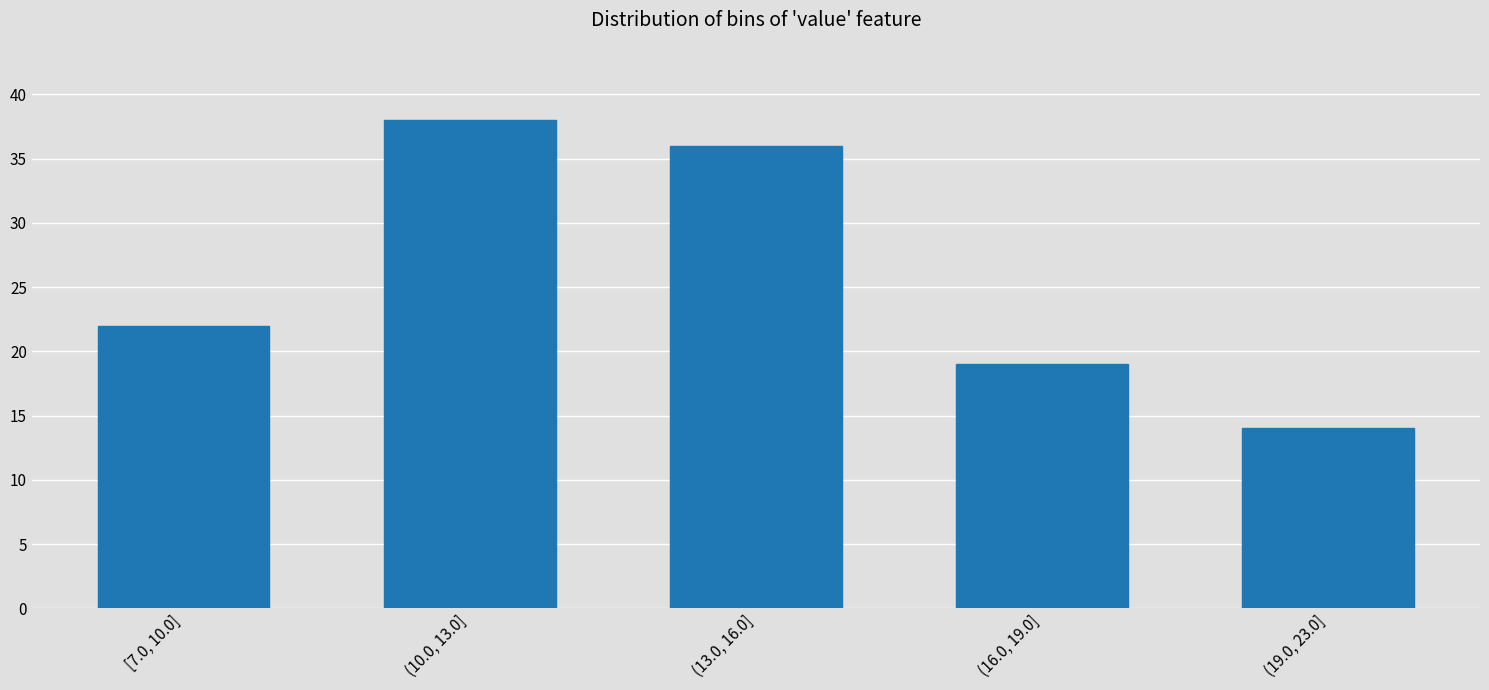

Reading left to right, transcribe all the data shown in this chart.

[7.0, 10.0]=22	(10.0, 13.0]=38	(13.0, 16.0]=36	(16.0, 19.0]=19	(19.0, 23.0]=14